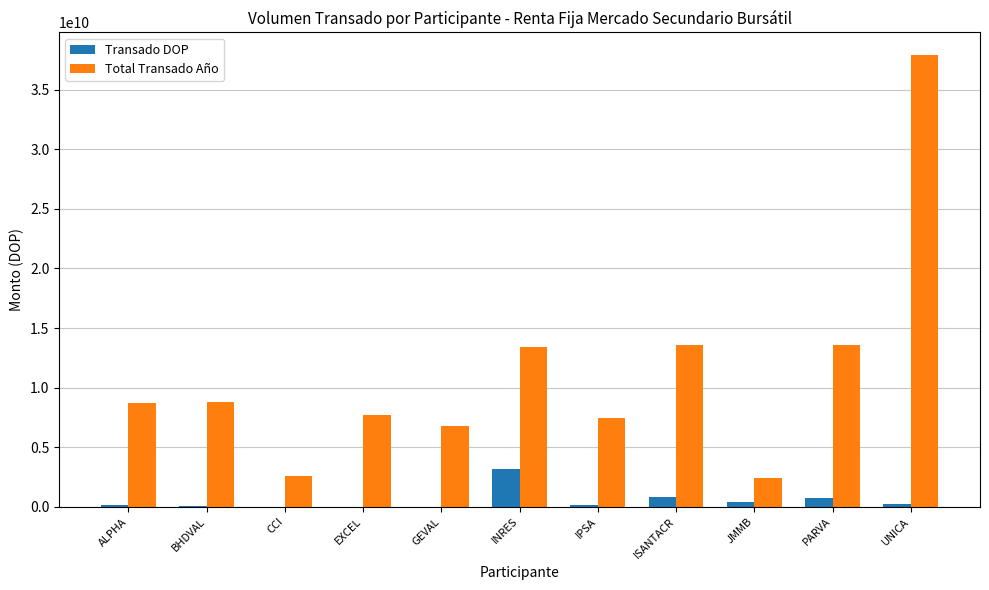

Between IPSA and JMMB, which series saw the biggest shift?

Total Transado Año